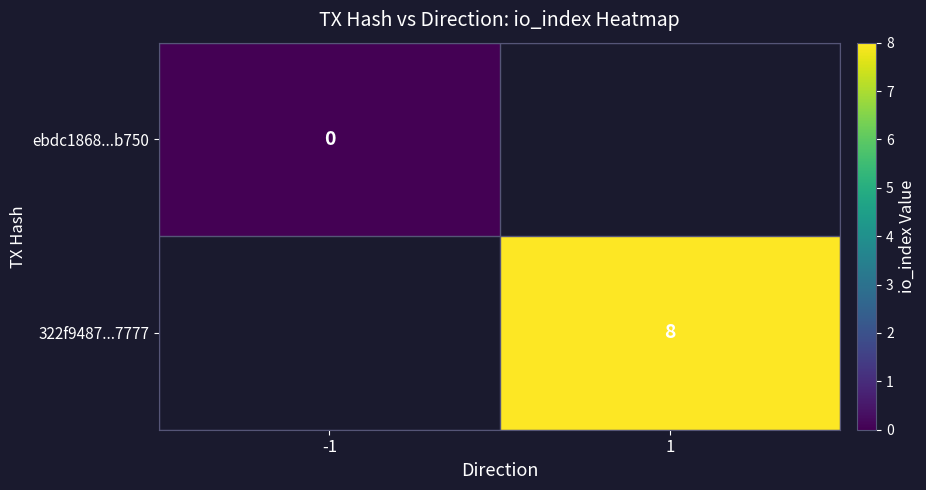

The 322f9487...7777 series shows 12 at 1. True or false?

False